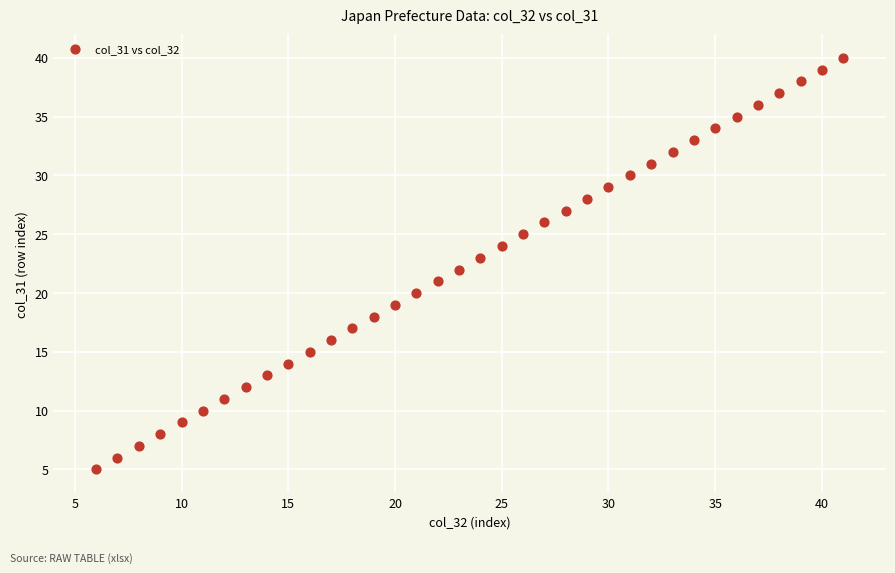

What is the range of Y values (max minus min)?

35